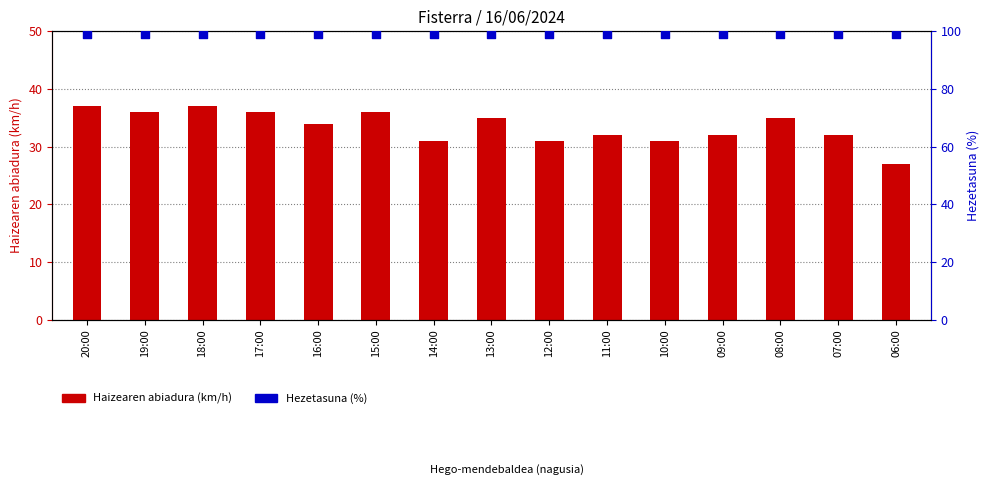

Which series has the largest Y range (max minus min)?

Haizearen abiadura (km/h)